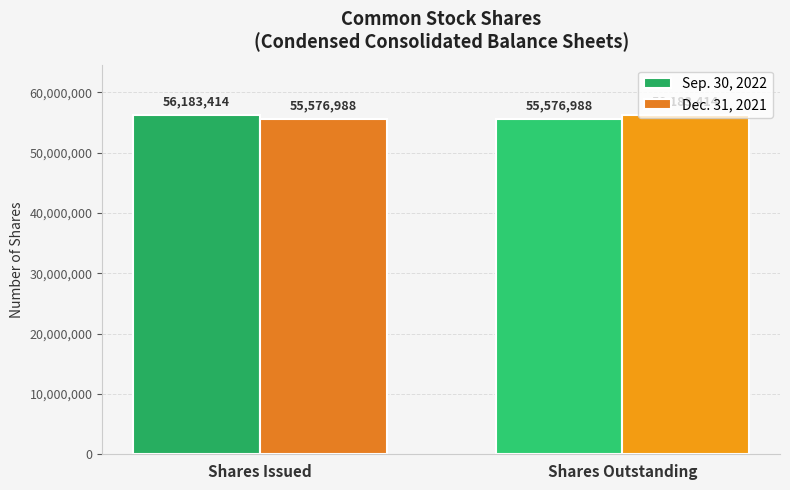

What are all the series names shown in the legend?

Sep. 30, 2022, Dec. 31, 2021